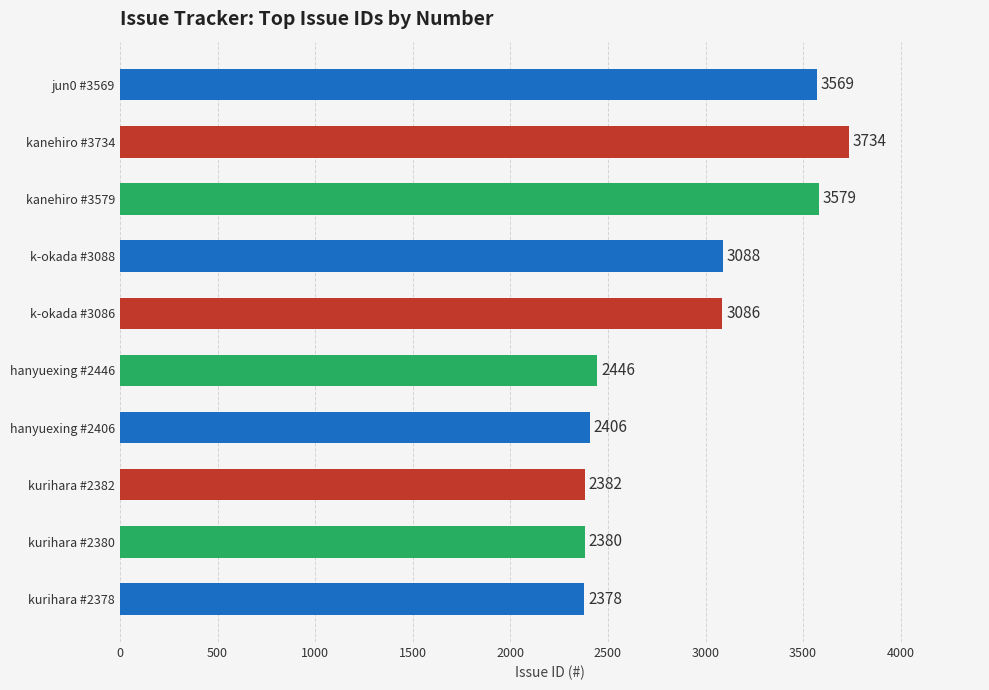

Reading top to bottom, transcribe all the data shown in this chart.

3569	3734	3579	3088	3086	2446	2406	2382	2380	2378